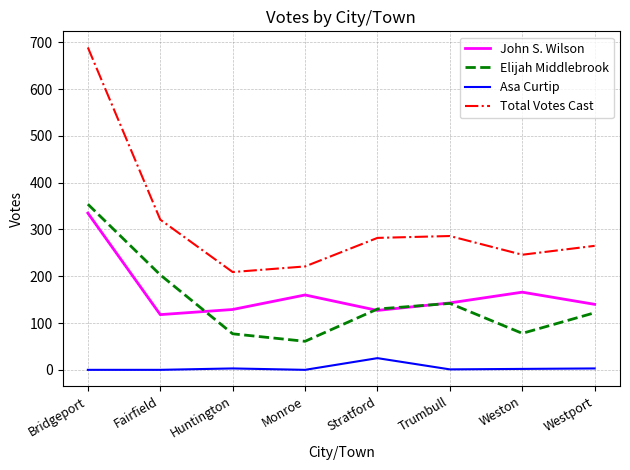

True or false: Asa Curtip and Total Votes Cast intersect in this chart.

False